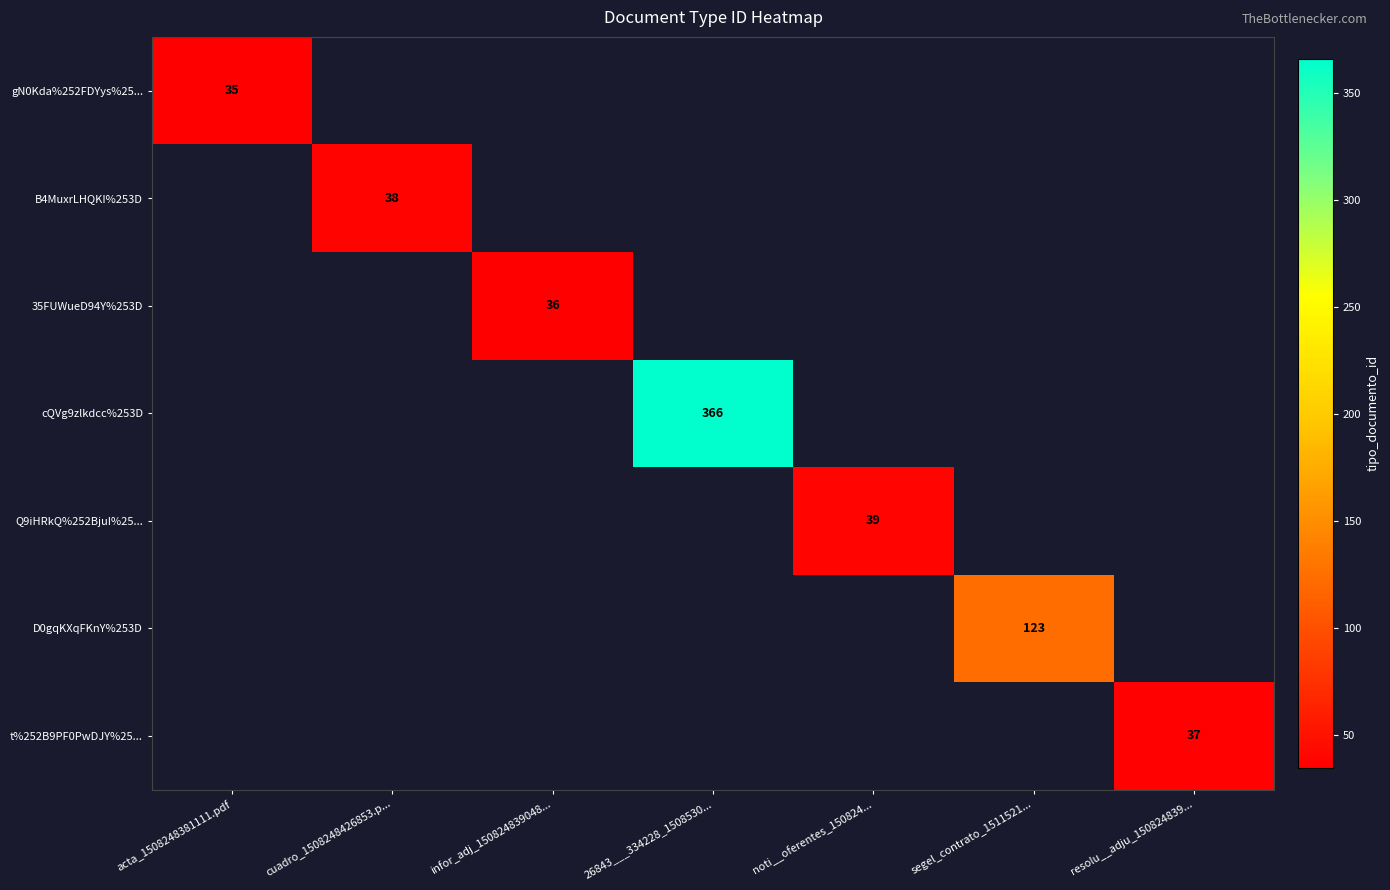

True or false: 35FUWueD94Y%253D has a value of 12 at infor_adj_150824839048....

False